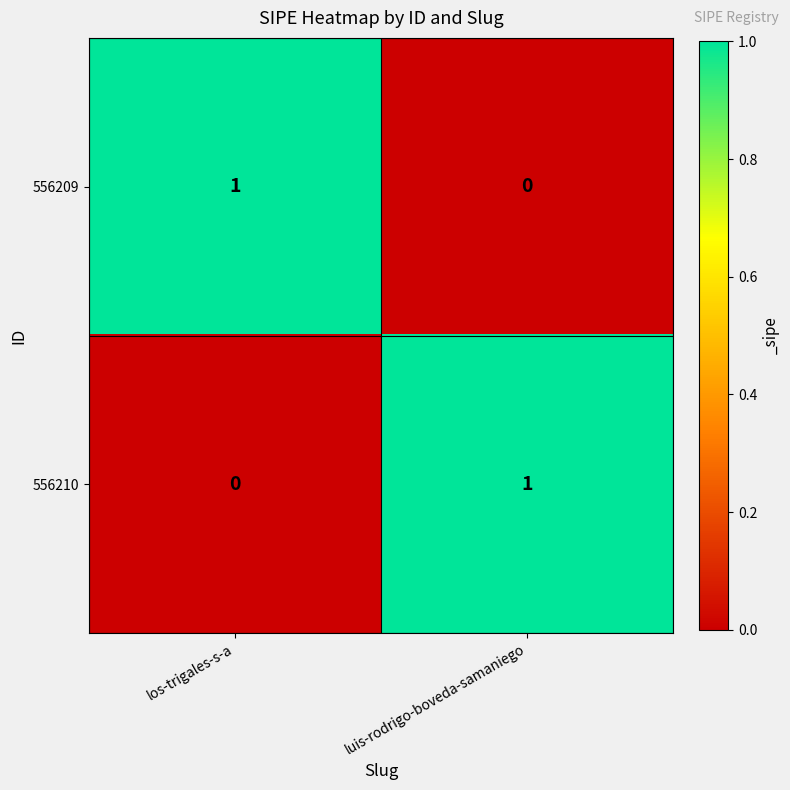

At which label is 556209 closest to 0?

luis-rodrigo-boveda-samaniego